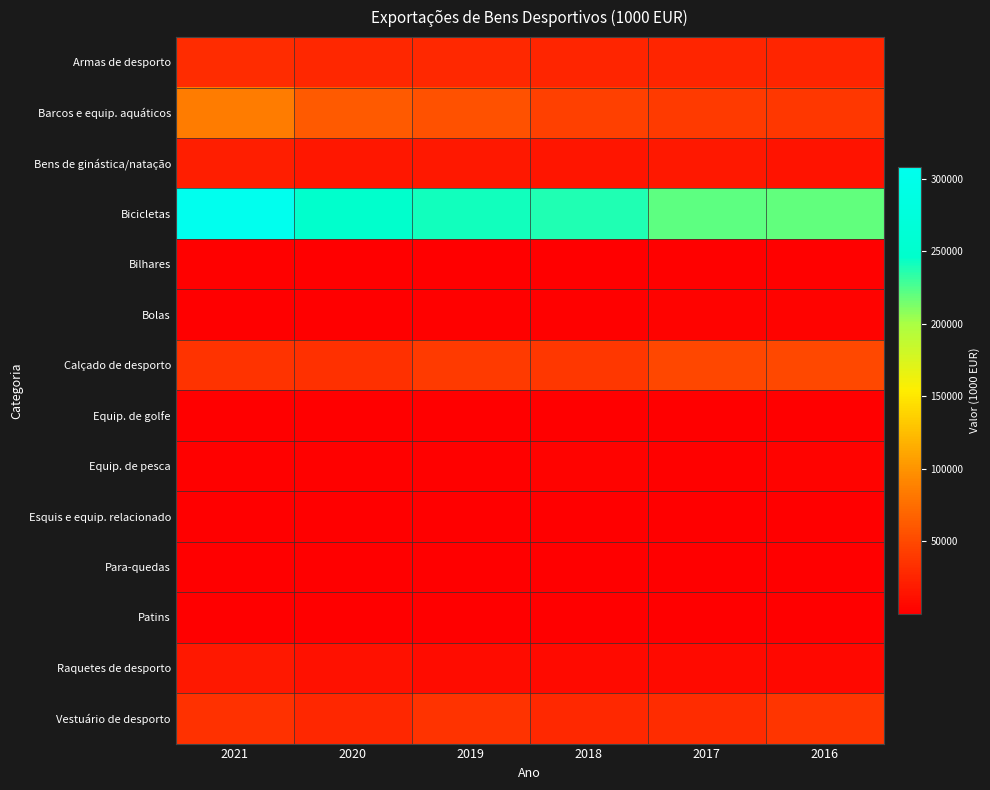

Reading left to right, transcribe all the data shown in this chart.

Armas de desporto: 2021=30265.3	2020=26647.7	2019=28879.3	2018=25677.9	2017=26023.4	2016=25371.0
Barcos e equip. aquáticos: 2021=84601.8	2020=62104.4	2019=56485.2	2018=43646.7	2017=40129.4	2016=37771.0
Bens de ginástica/natação: 2021=20966.2	2020=16508.1	2019=16995.8	2018=15369.1	2017=16926.0	2016=13788.0
Bicicletas: 2021=308051.4	2020=245832.5	2019=241782.2	2018=237519.8	2017=220878.1	2016=219502.0
Bilhares: 2021=1311.0	2020=711.1	2019=812.9	2018=758.4	2017=1469.1	2016=1397.0
Bolas: 2021=978.3	2020=1081.2	2019=1265.4	2018=1669.5	2017=3175.6	2016=2993.9
Calçado de desporto: 2021=35596.2	2020=32805.7	2019=40835.9	2018=38381.6	2017=48939.3	2016=49988.0
Equip. de golfe: 2021=580.0	2020=781.8	2019=143.8	2018=83.7	2017=150.9	2016=121.0
Equip. de pesca: 2021=1293.5	2020=1989.8	2019=2336.9	2018=2922.5	2017=1846.0	2016=2450.0
Esquis e equip. relacionado: 2021=325.8	2020=86.8	2019=163.9	2018=550.1	2017=663.1	2016=310.0
Para-quedas: 2021=329.0	2020=169.6	2019=45.6	2018=30.8	2017=59.4	2016=11.0
Patins: 2021=353.6	2020=78.4	2019=451.0	2018=790.9	2017=898.9	2016=445.0
Raquetes de desporto: 2021=17661.4	2020=12234.6	2019=9040.0	2018=8412.4	2017=8292.6	2016=6458.0
Vestuário de desporto: 2021=34340.9	2020=27413.7	2019=35023.4	2018=27968.9	2017=30426.4	2016=36720.0